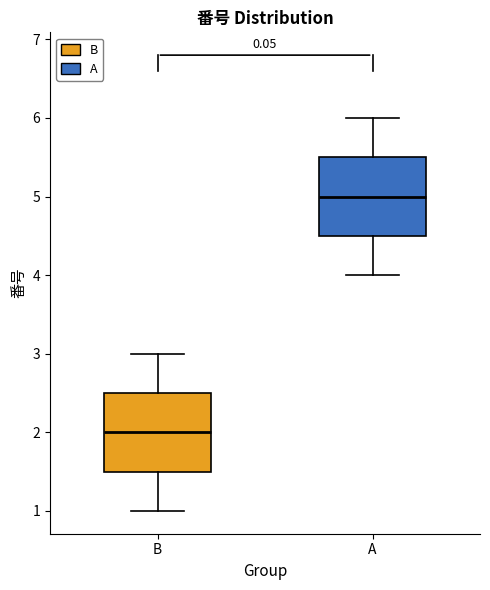

Which box has the highest median line?

A